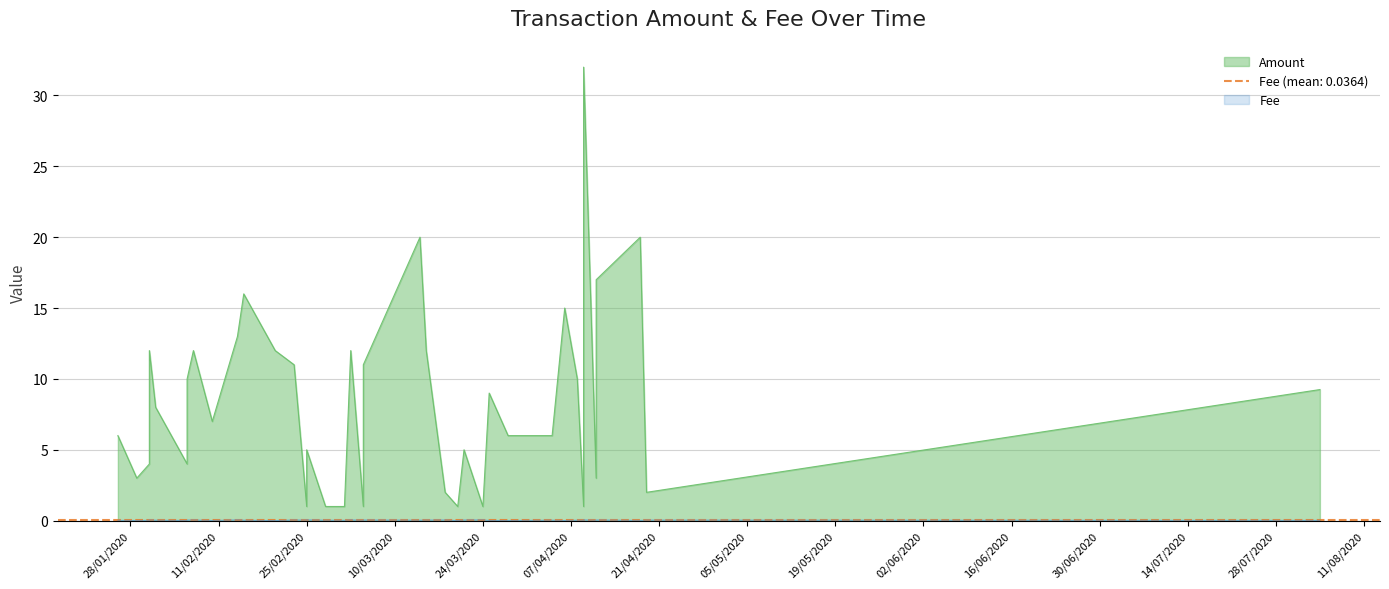

At 25, list the series in order from largest to smallest.

Amount, Fee